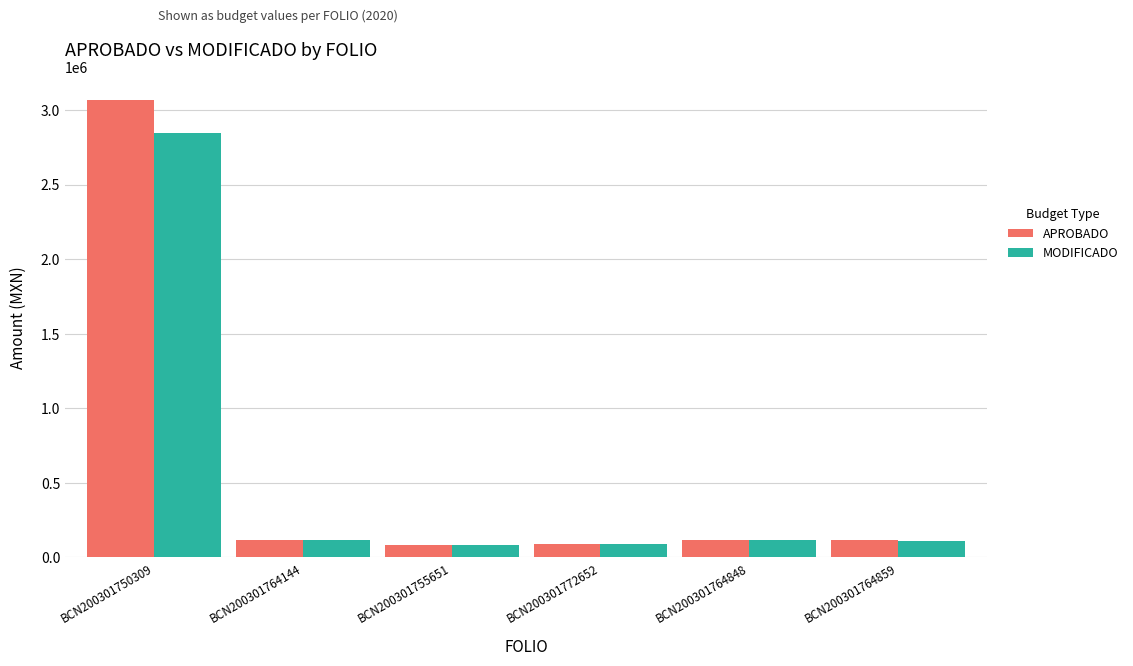

What is the greatest value displayed?

3069867.7